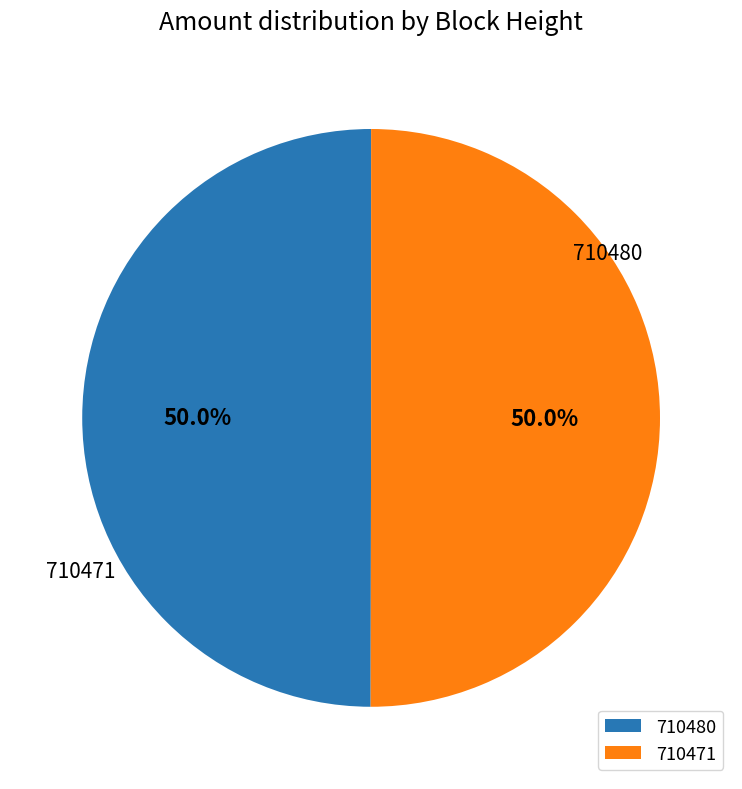

What portion of the pie excludes 710480?

50.0%